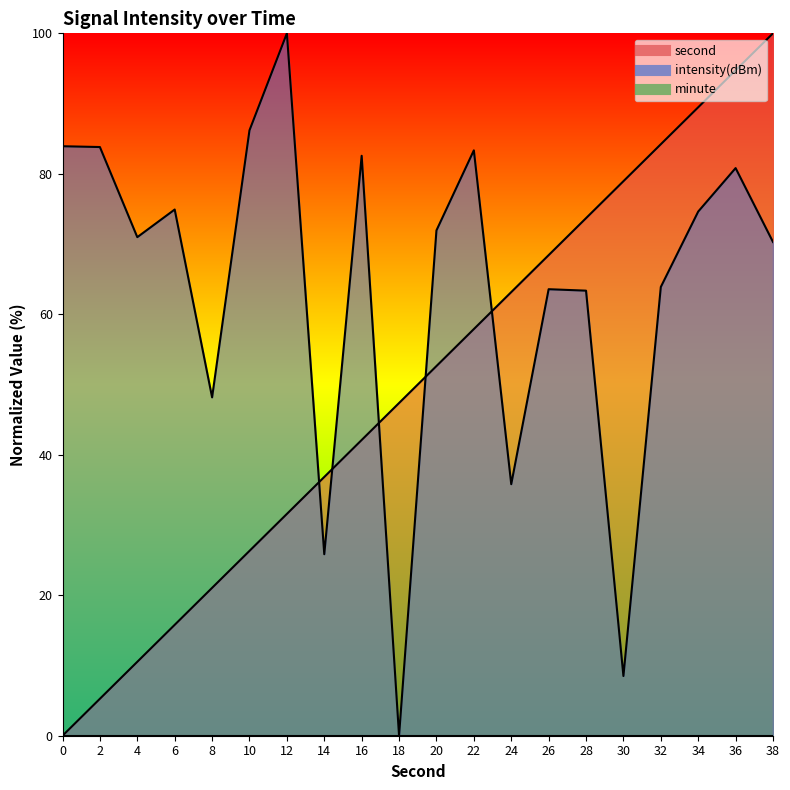

How many values in the second series are below 52?

10